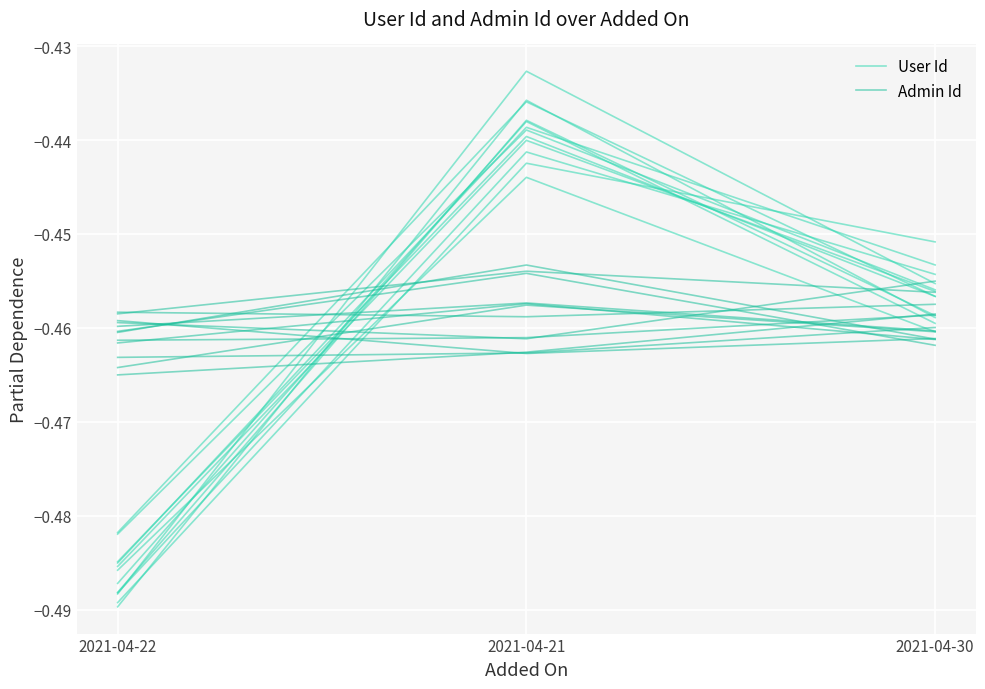

The User Id series shows -0.6 at 2021-04-22. True or false?

False